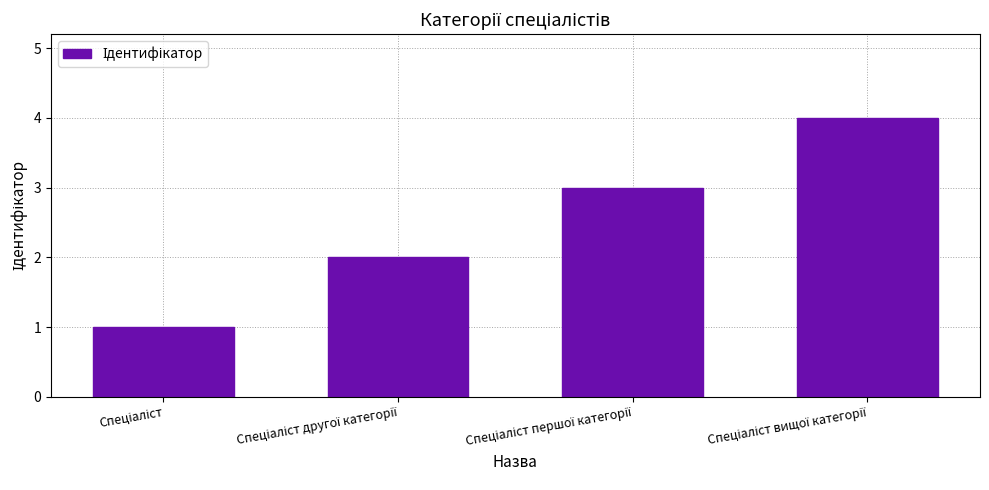

What is the difference between the maximum and minimum values?

3